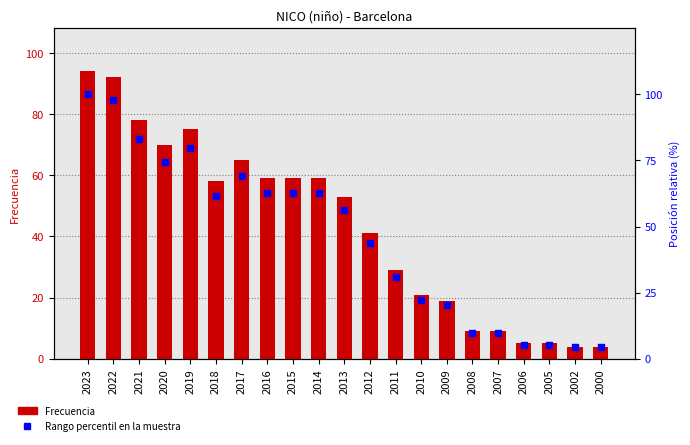

Which series reaches the minimum Y coordinate?

Frecuencia